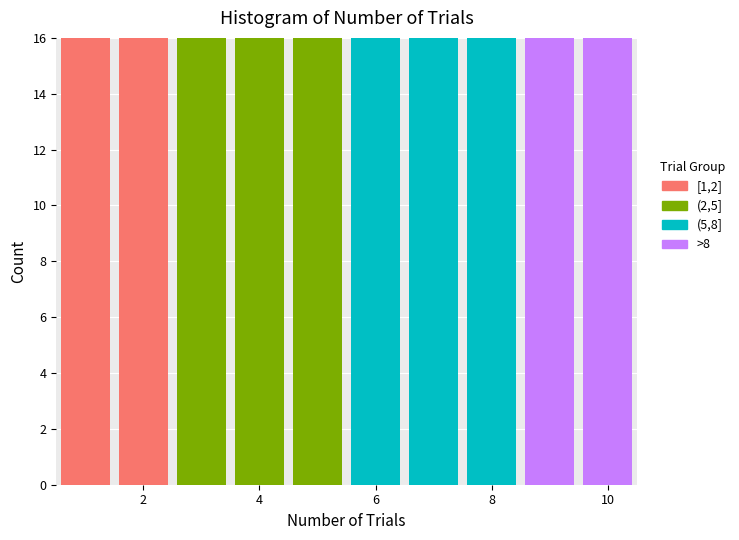

Reading left to right, list every stacked bar in this chart as the range it spans on the x-axis followed by its total height. Neither the bar edges nor the heights are printed on the chart, so give them approximately, as read against the axes.

0.5 to 1.5: 16
1.5 to 2.5: 16
2.5 to 3.5: 16
3.5 to 4.5: 16
4.5 to 5.5: 16
5.5 to 6.5: 16
6.5 to 7.5: 16
7.5 to 8.5: 16
8.5 to 9.5: 16
9.5 to 10.5: 16